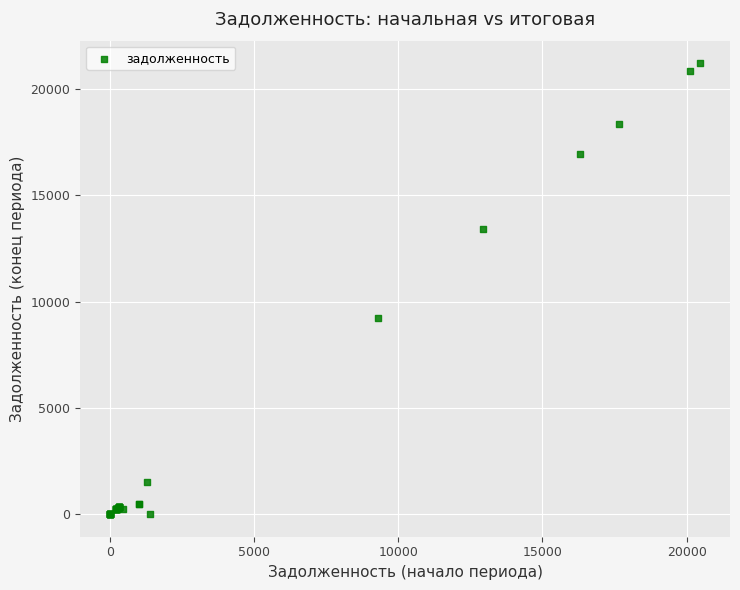

What Y value in the scatter plot is closest to 10611?

9249.1